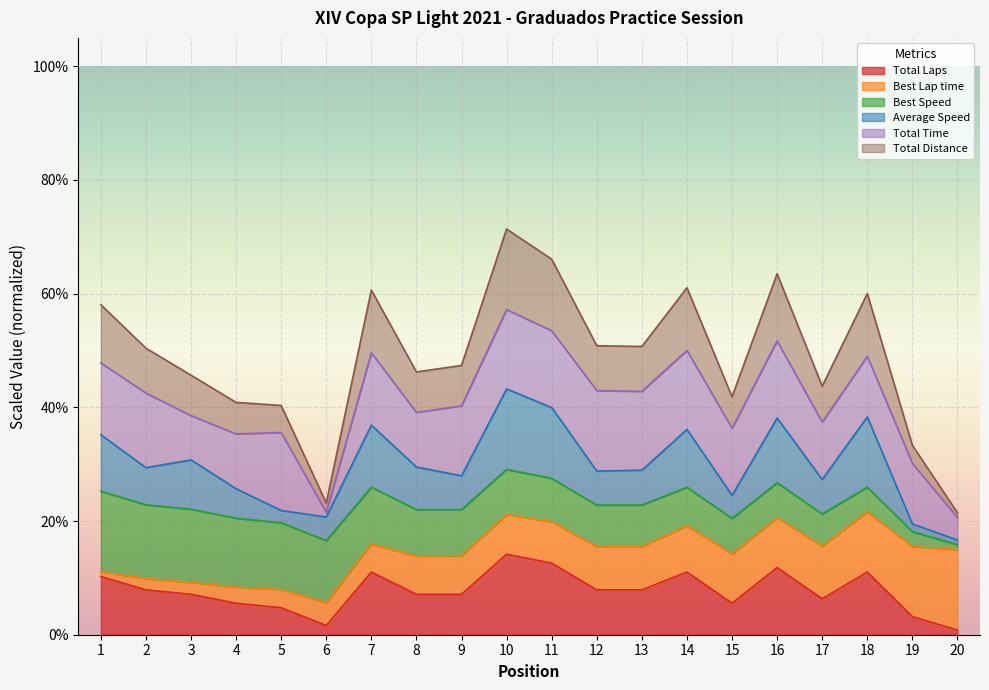

Which has a higher value, 18 or 12?

18